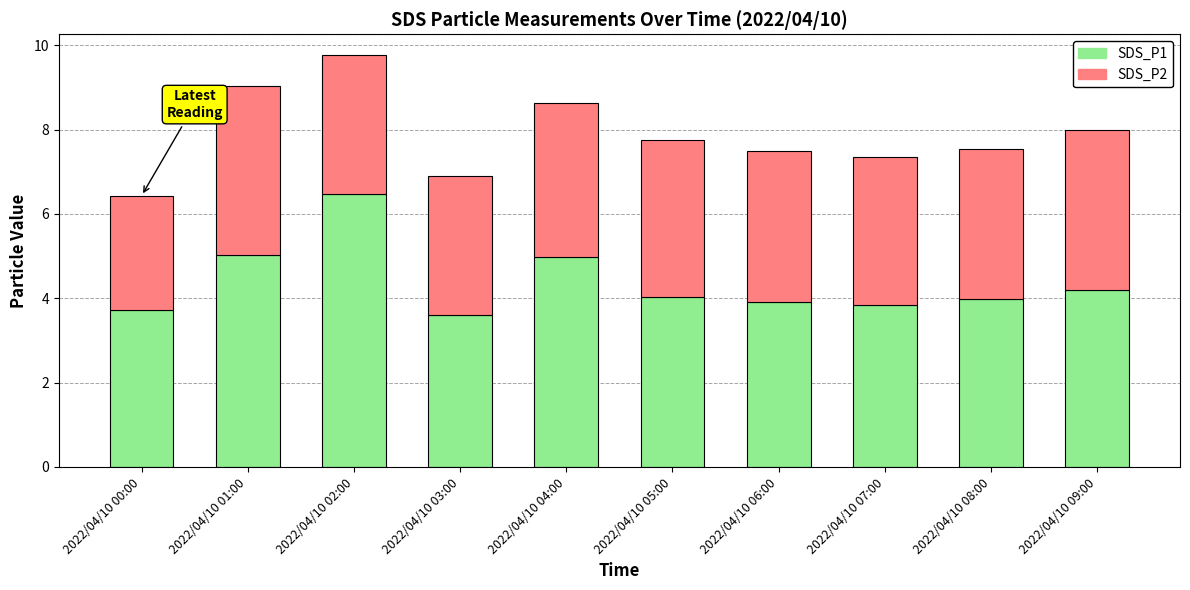

What is the sum of all SDS_P1 values?

43.7